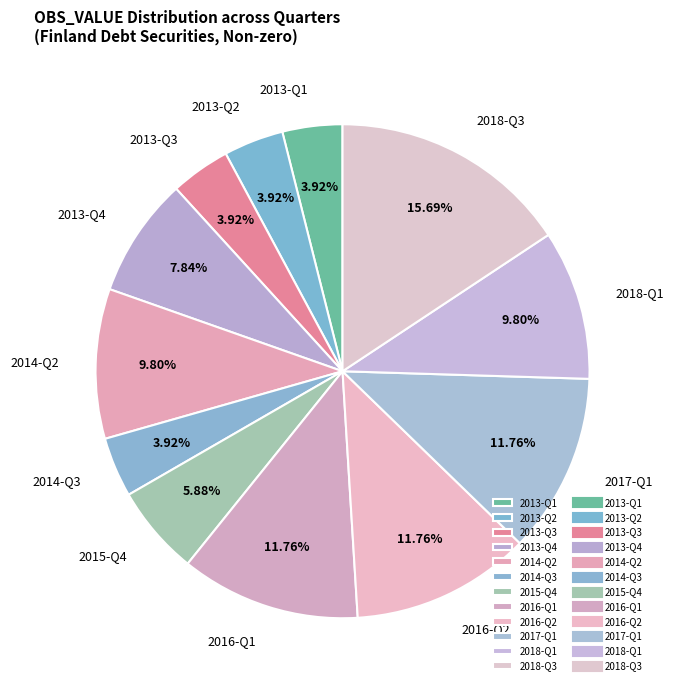

True or false: 2018-Q3 accounts for 27% of the total.

False